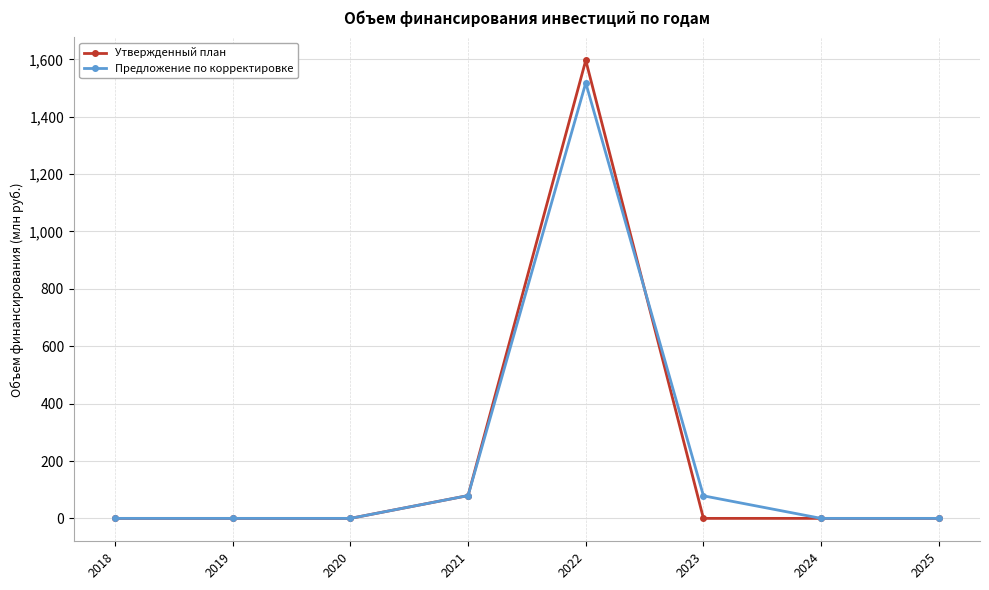

At which category is the sum across all series the highest?

2022